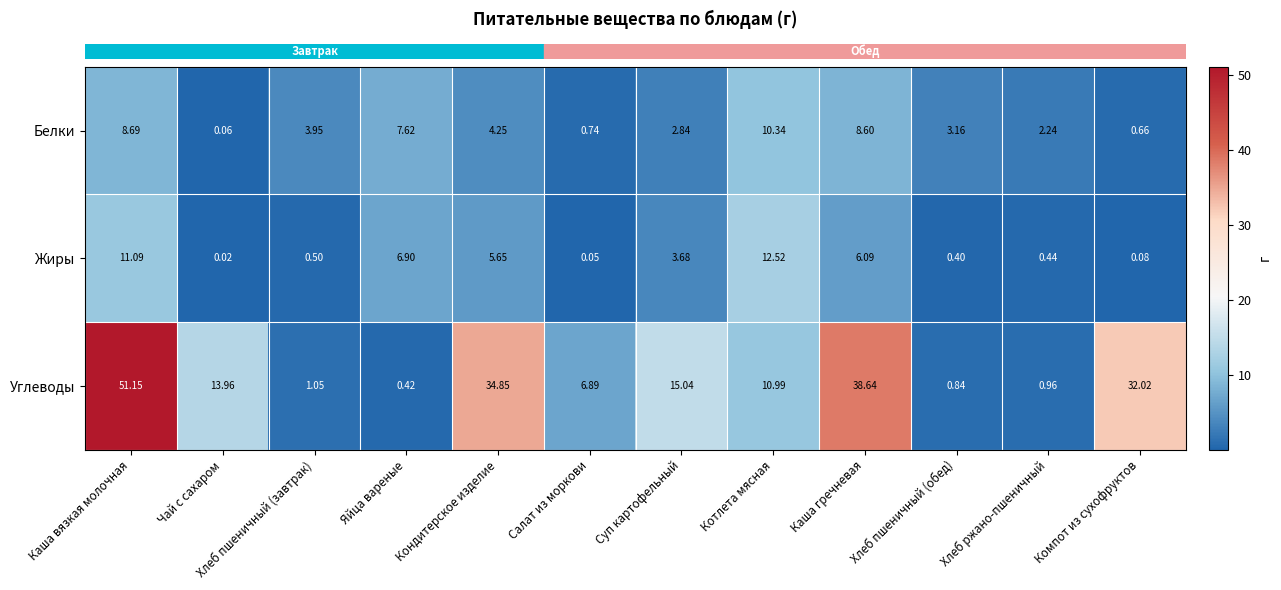

Which series has the largest range (max minus min)?

Углеводы